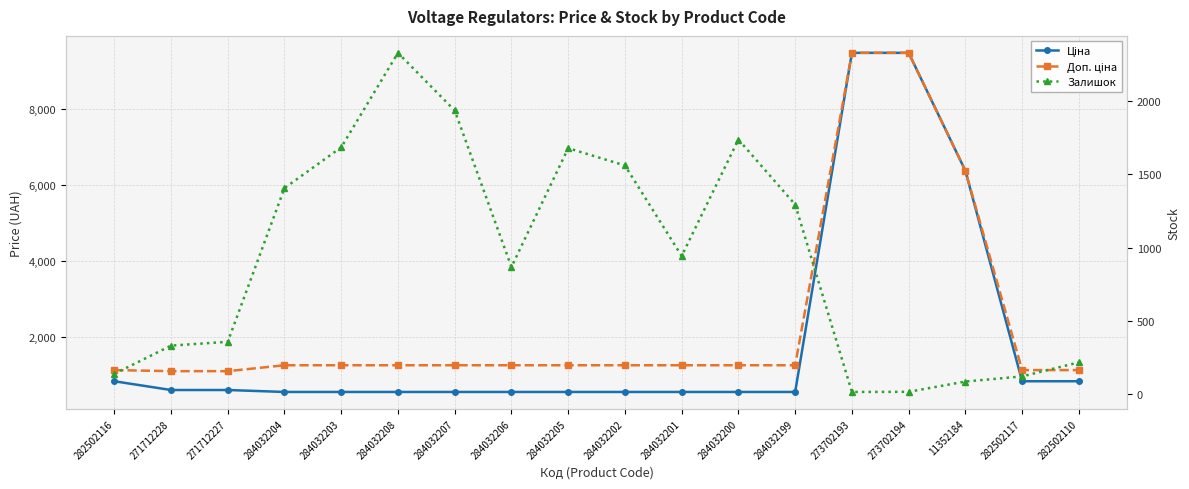

Reading right to left, list all the values displayed in this chart.

Ціна: 827.6	827.6	6378.9	9488.2	9488.2	545.0	545.0	545.0	545.0	545.0	545.0	545.0	545.0	545.0	545.0	596.5	596.5	827.6
Доп. ціна: 1121.5	1121.5	6378.9	9488.2	9488.2	1249.1	1249.1	1249.1	1249.1	1249.1	1249.1	1249.1	1249.1	1249.1	1249.1	1093.7	1093.7	1121.5
Залишок: 219.0	123.0	88.0	18.0	17.0	1295.0	1738.0	944.0	1561.0	1679.0	869.0	1936.0	2329.0	1685.0	1407.0	359.0	333.0	140.0